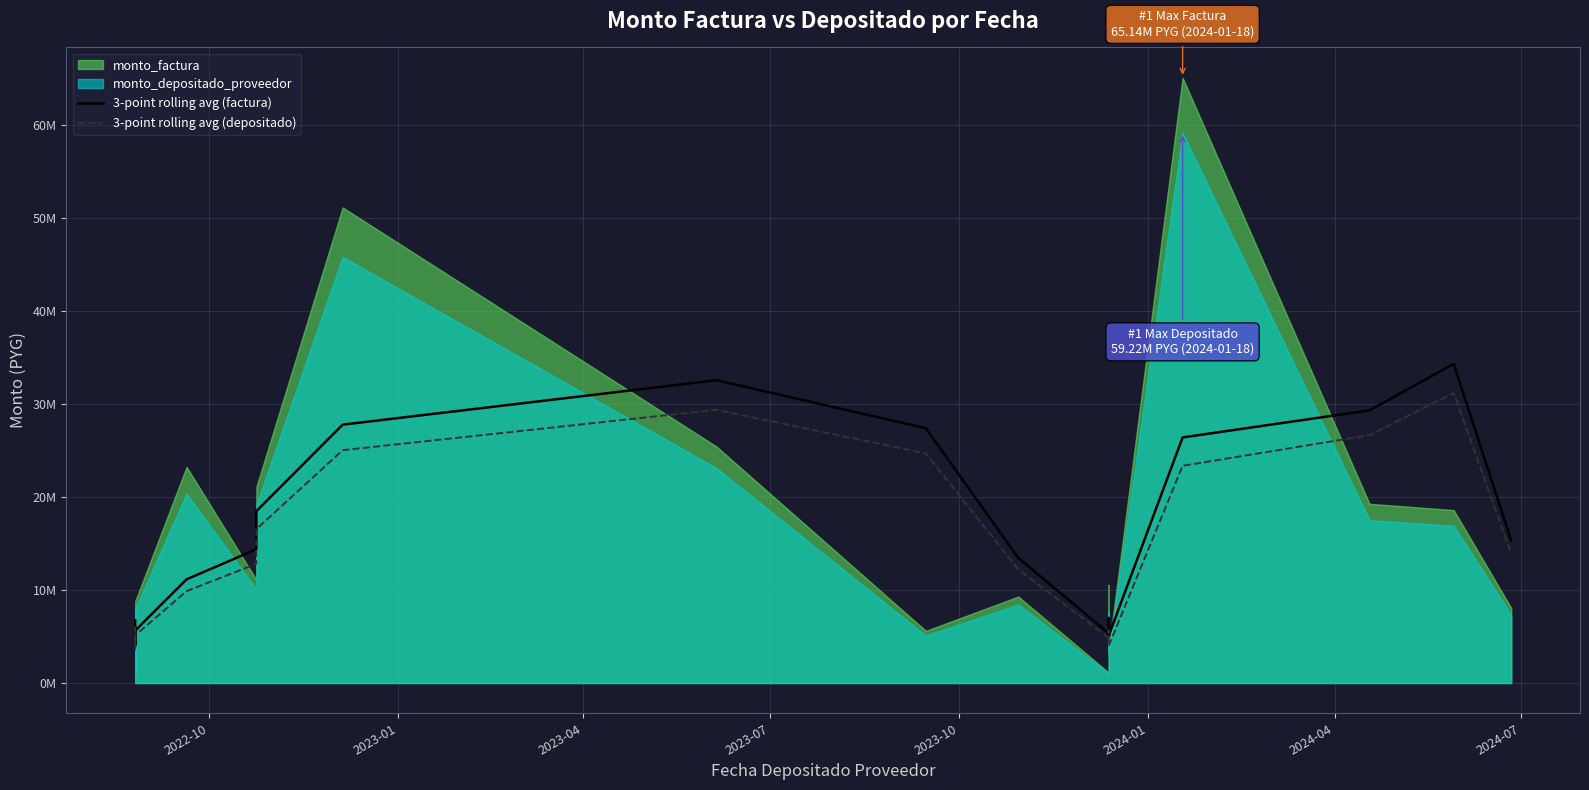

What is the lowest value of the 3-point rolling avg (depositado) series?

3700000.0